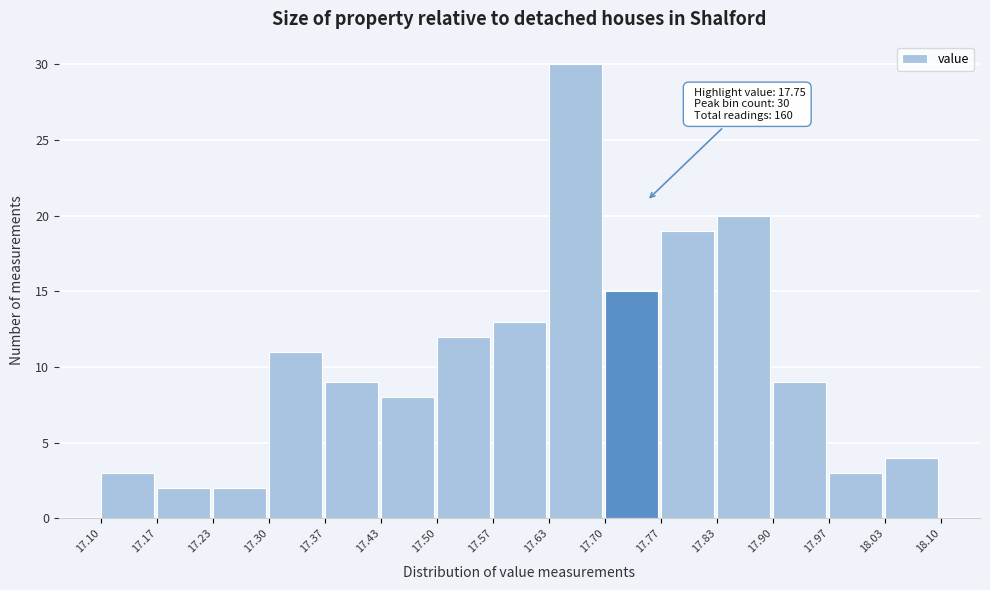

Which range on the x-axis has the tallest bar?

17.63 to 17.70